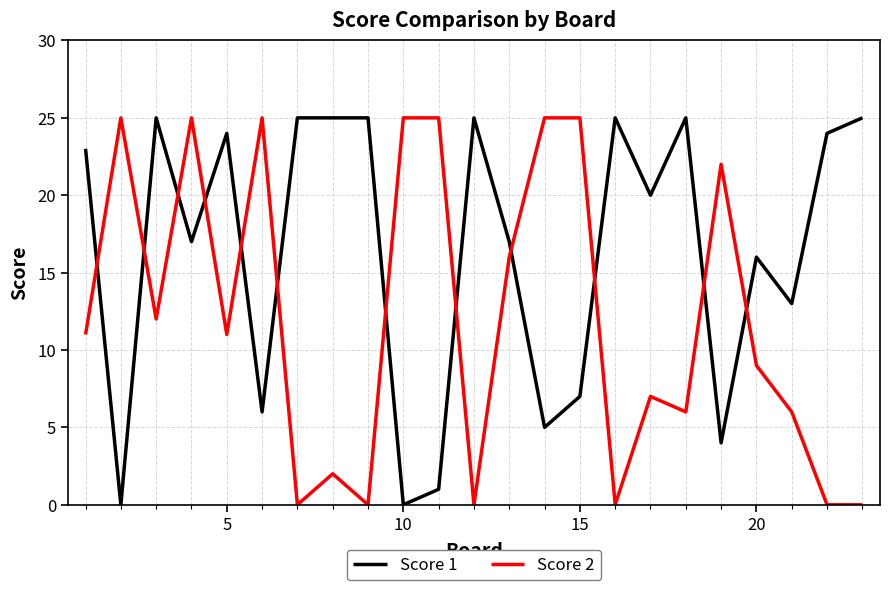

List the series in order of their overall mean, highest first.

Score 1, Score 2